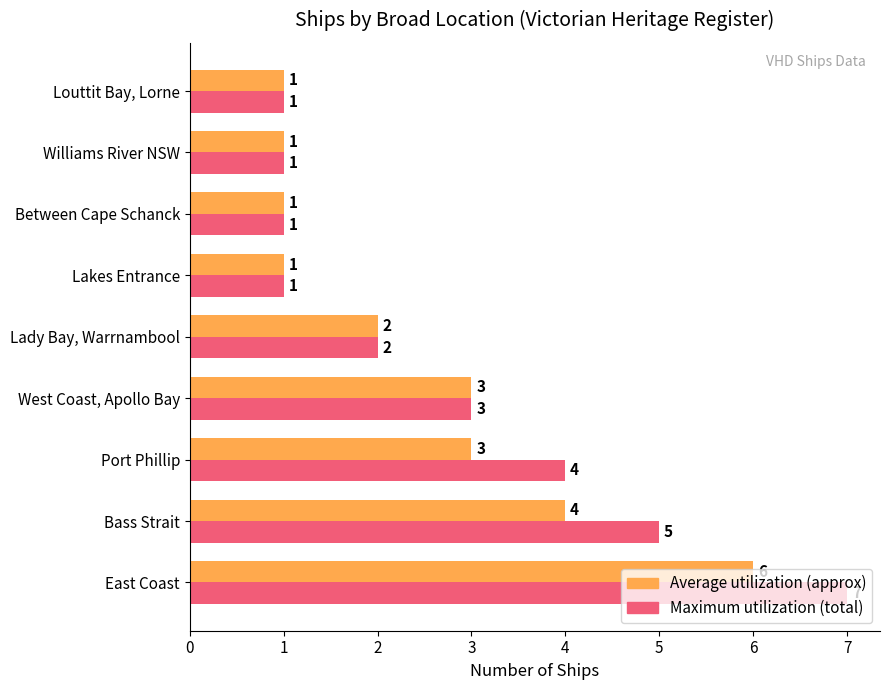

What is the total value across all series at Lady Bay, Warrnambool?

4